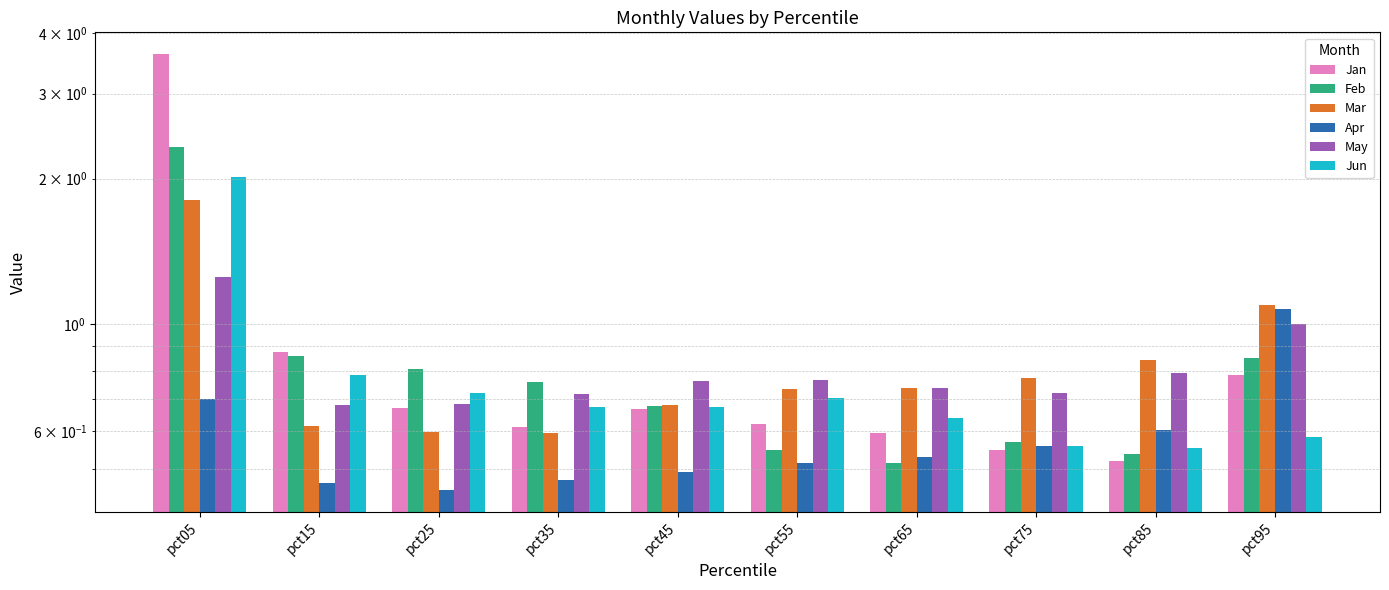

Which has a higher value, pct75 or pct85?

pct75